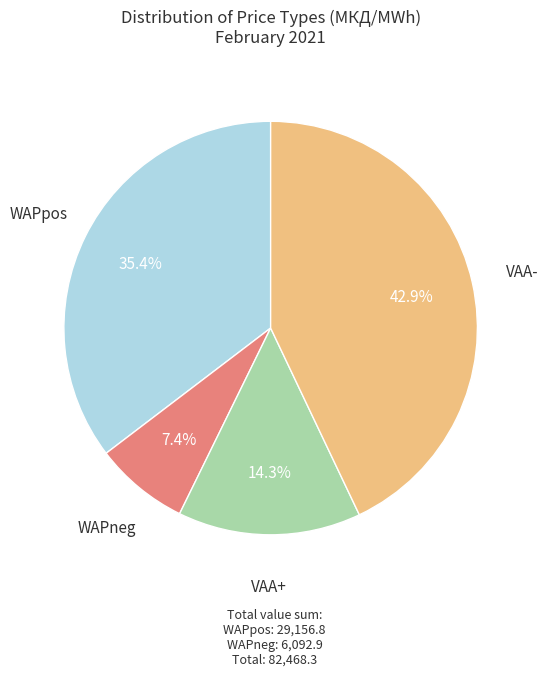

Is there a majority slice in this chart?

No